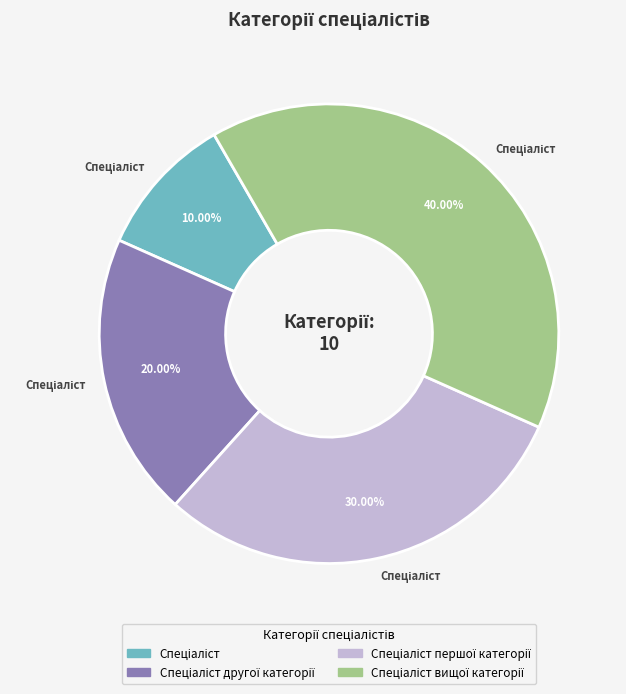

Does any single category account for the majority?

No